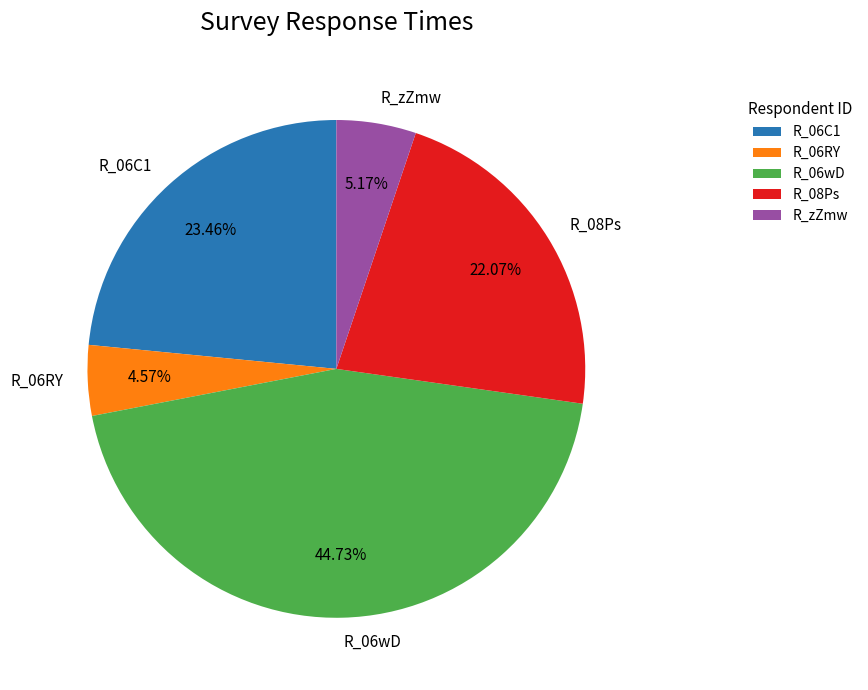

The R_08Ps slice represents 22% of the pie. True or false?

True